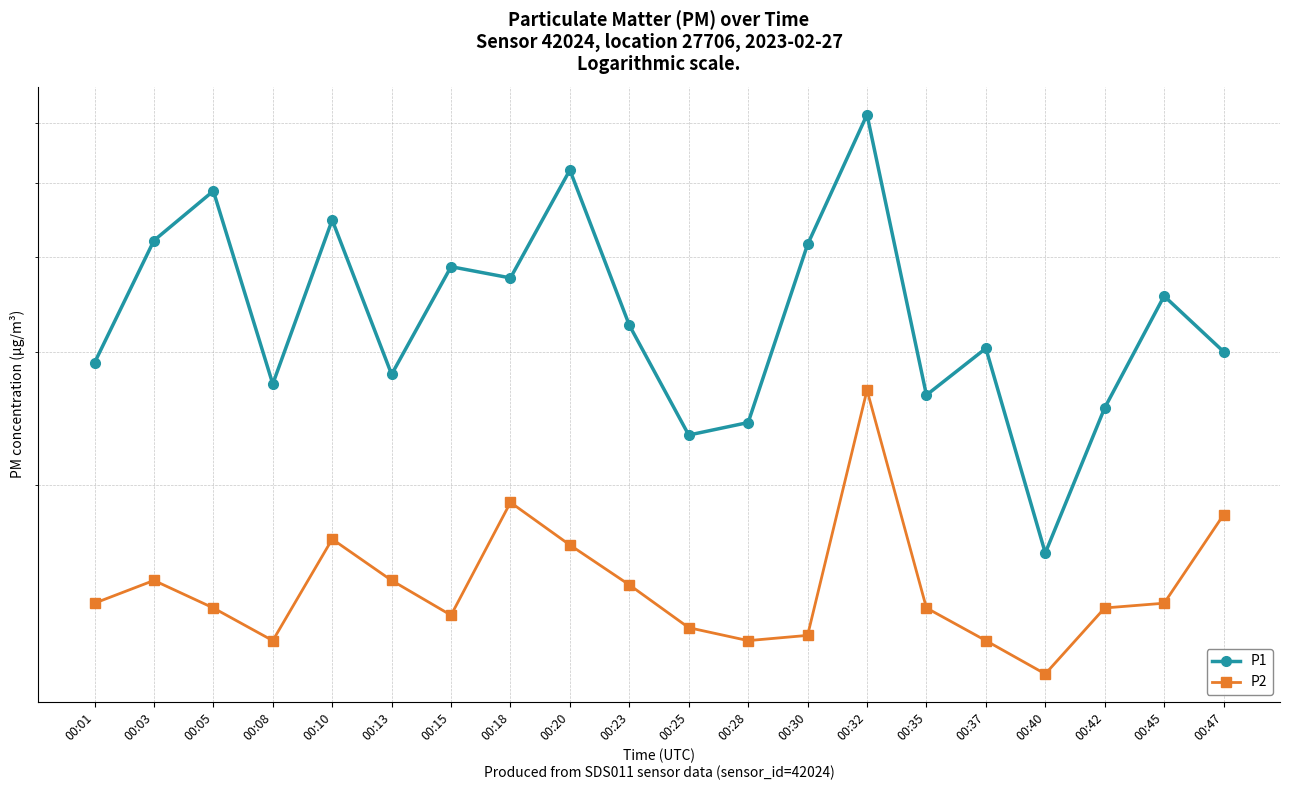

True or false: P2 has more than 0 interior local peaks.

True